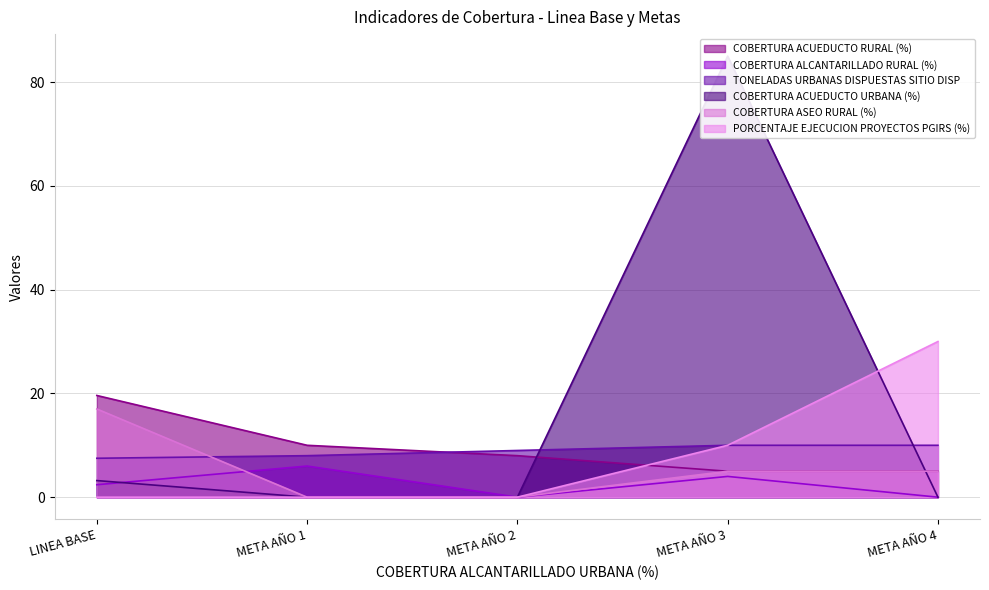

What is the label of the 2nd point from the left?

META AÑO 1